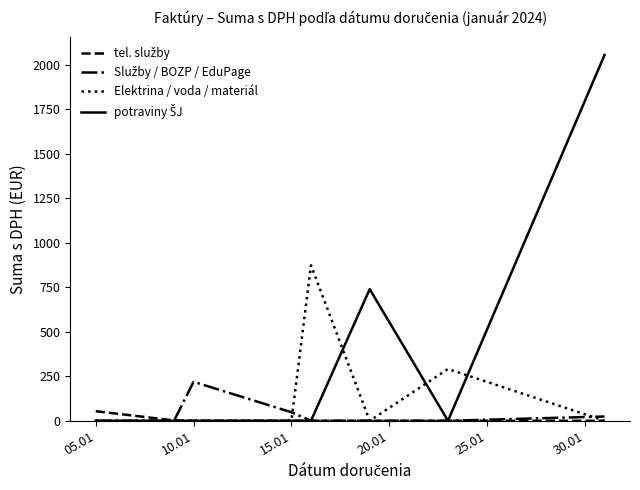

What is the greatest value displayed?

2055.1